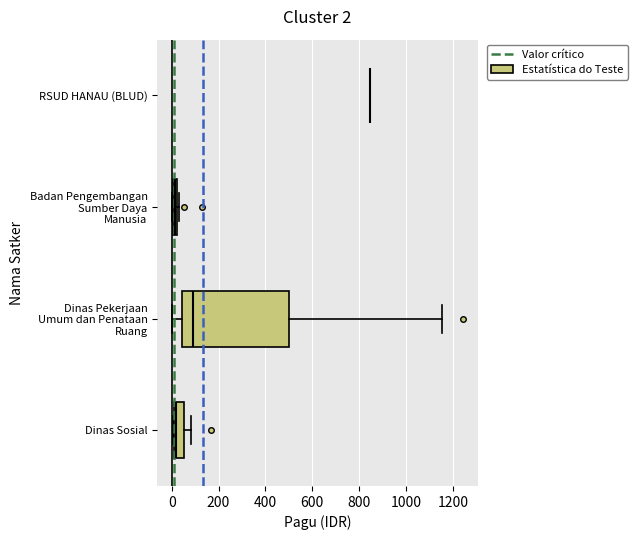

Which box is the widest, from its left edge to its right edge?

Dinas Pekerjaan Umum dan Penataan Ruang